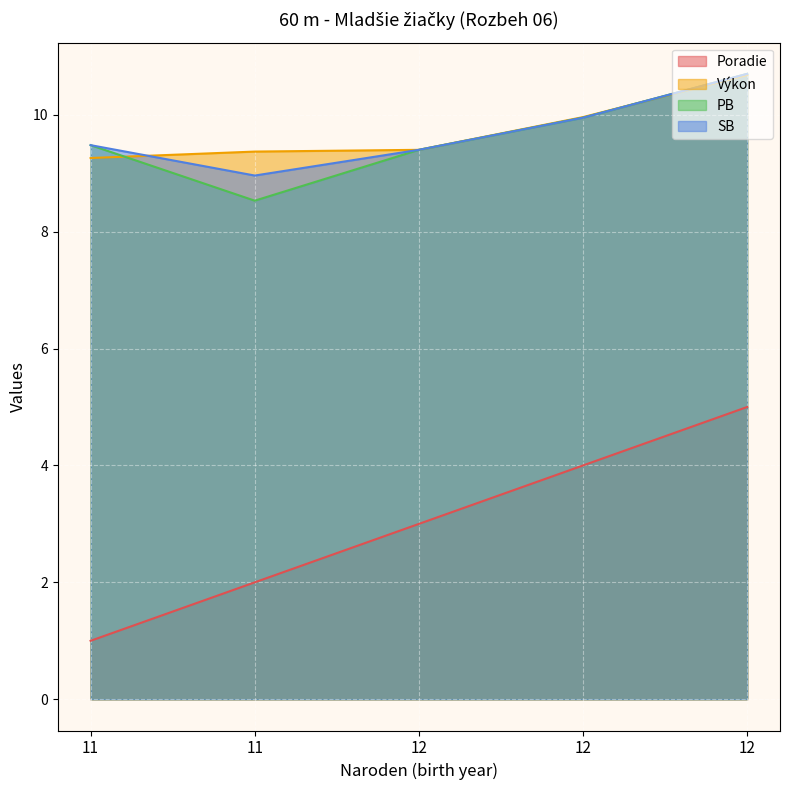

The SB series shows 16.8 at 12. True or false?

False